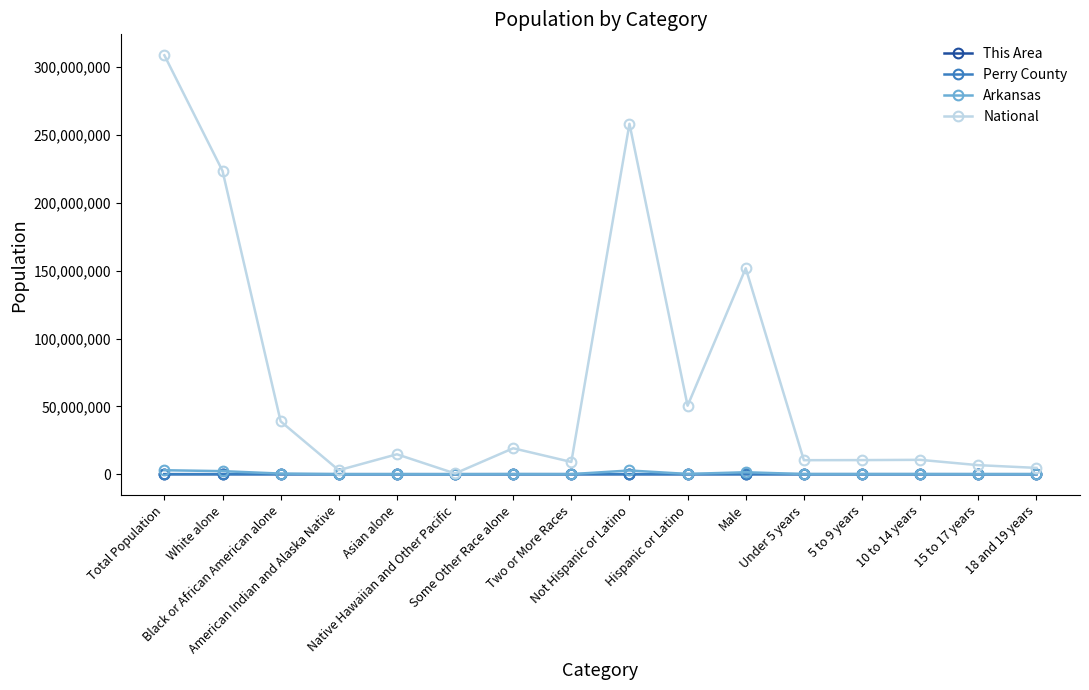

Which series has the largest range (max minus min)?

National